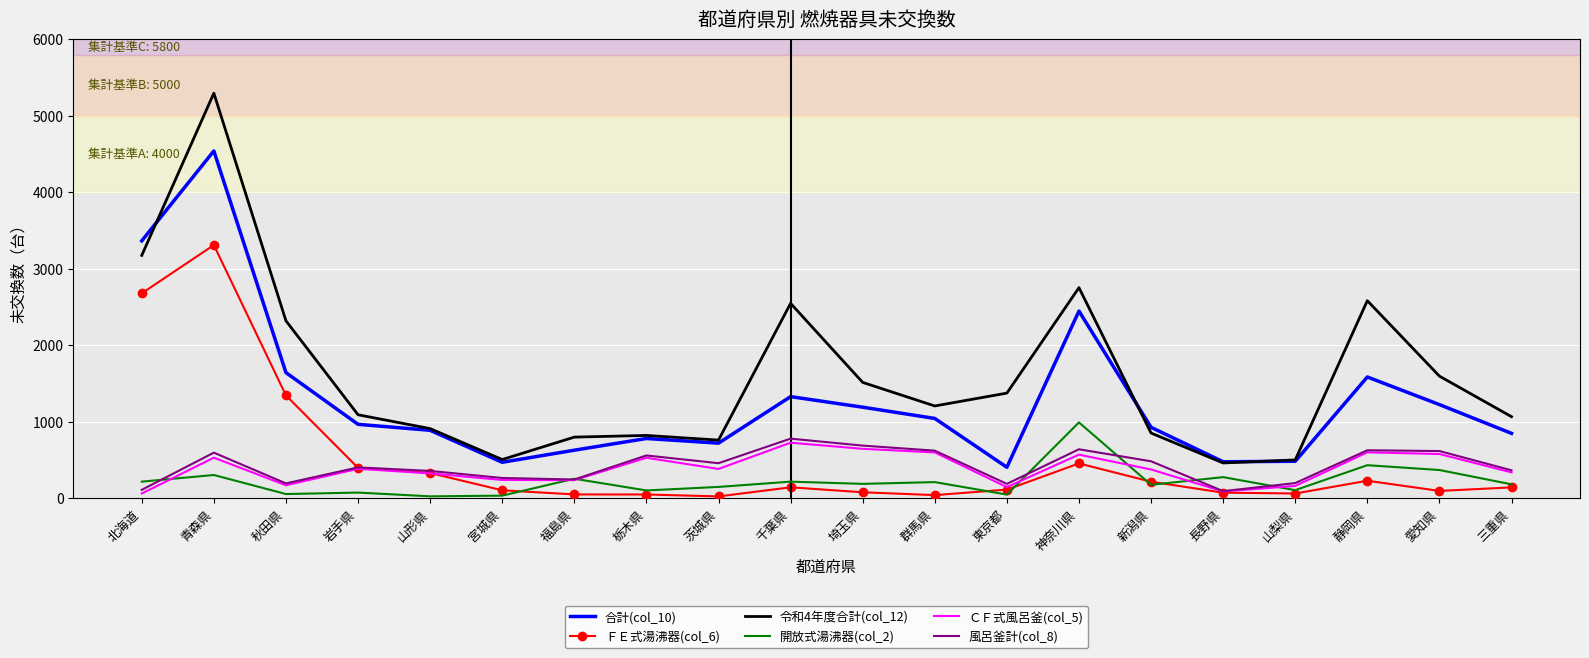

At which category does 令和4年度合計(col_12) reach its first local peak?

青森県